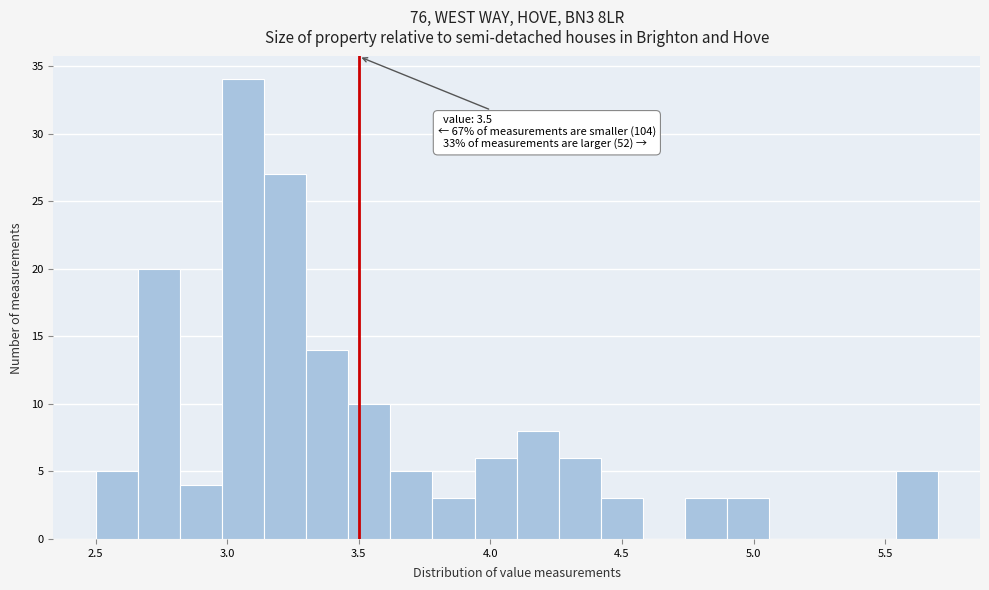

Around what value on the x-axis is the tallest bar? Give the approximate position of its centre, as read against the axis.

3.05